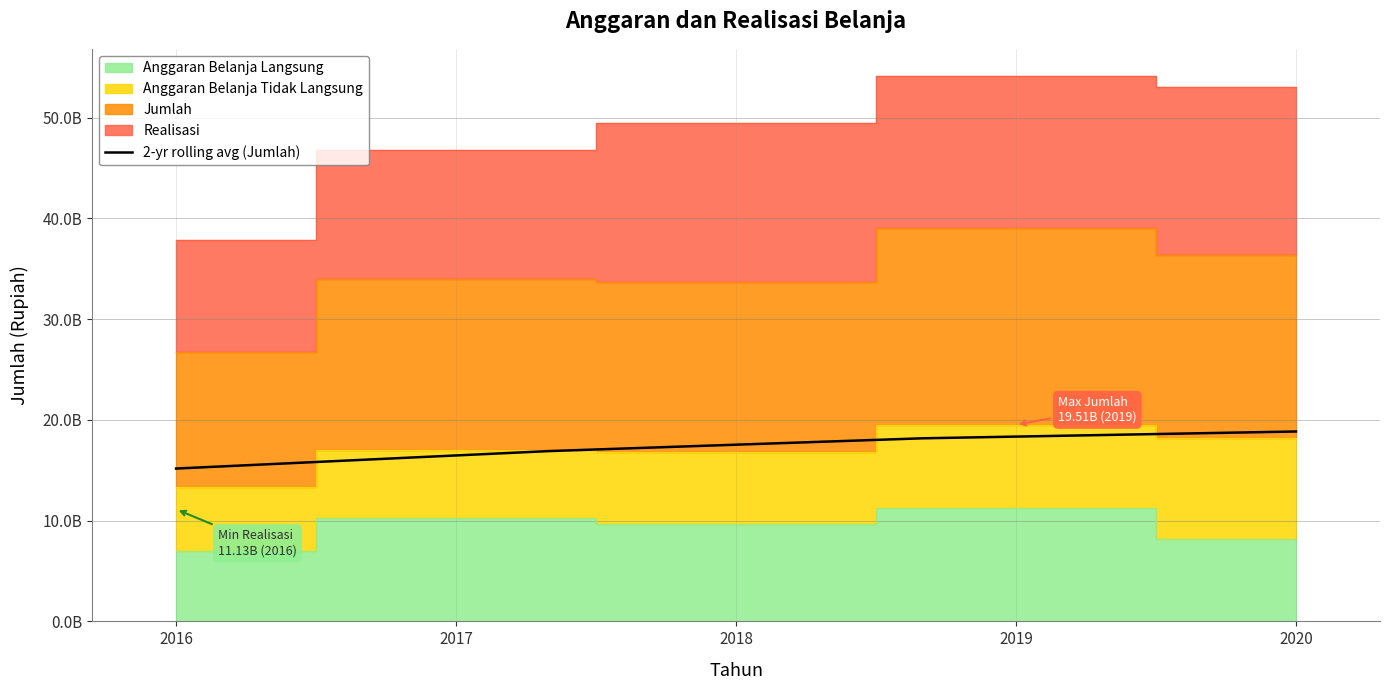

What is the change in value from 2016 to 2020?

+3677118148.5